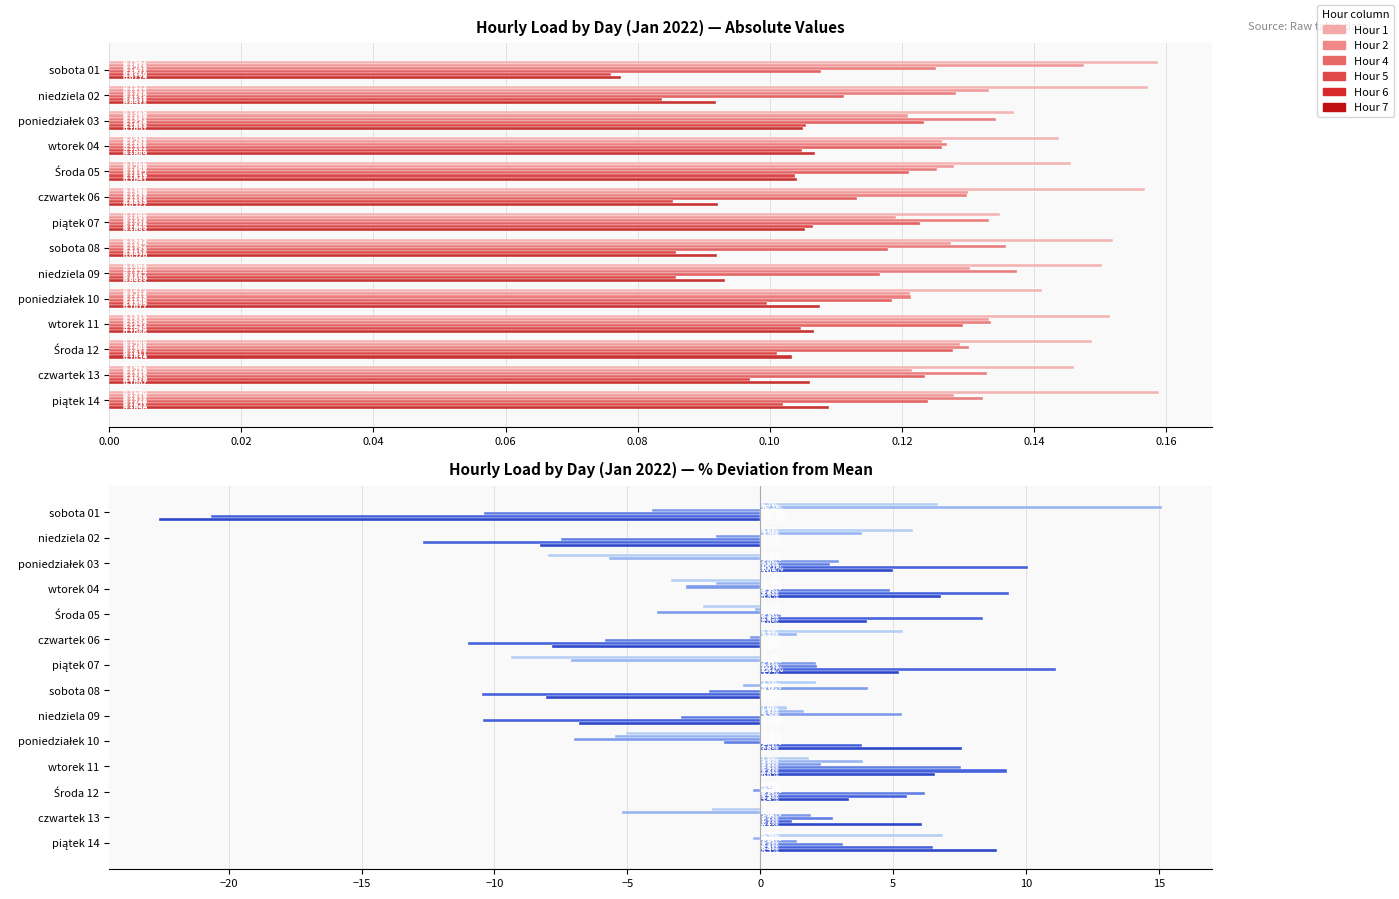

Reading left to right, extract all data points from this chart.

Hour 1: 6.7	5.8	-8.0	-3.4	-2.1	5.4	-9.4	2.1	1.0	-5.1	1.8	0.0	-1.8	6.9
Hour 2: 15.1	3.8	-5.7	-1.7	-0.2	1.4	-7.1	-0.6	1.7	-5.5	3.8	0.4	-5.2	-0.3
Hour 4: -4.1	-1.7	3.0	-2.8	-3.9	-0.4	2.1	4.1	5.3	-7.0	2.3	-0.3	1.9	1.4
Hour 5: -10.4	-7.5	2.6	4.9	0.8	-5.9	2.1	-1.9	-3.0	-1.4	7.5	6.2	2.7	3.1
Hour 6: -20.7	-12.7	10.1	9.4	8.4	-11.0	11.1	-10.5	-10.4	3.8	9.3	5.5	1.2	6.5
Hour 7: -22.6	-8.3	5.0	6.8	4.0	-7.8	5.2	-8.0	-6.8	7.6	6.6	3.4	6.1	8.9